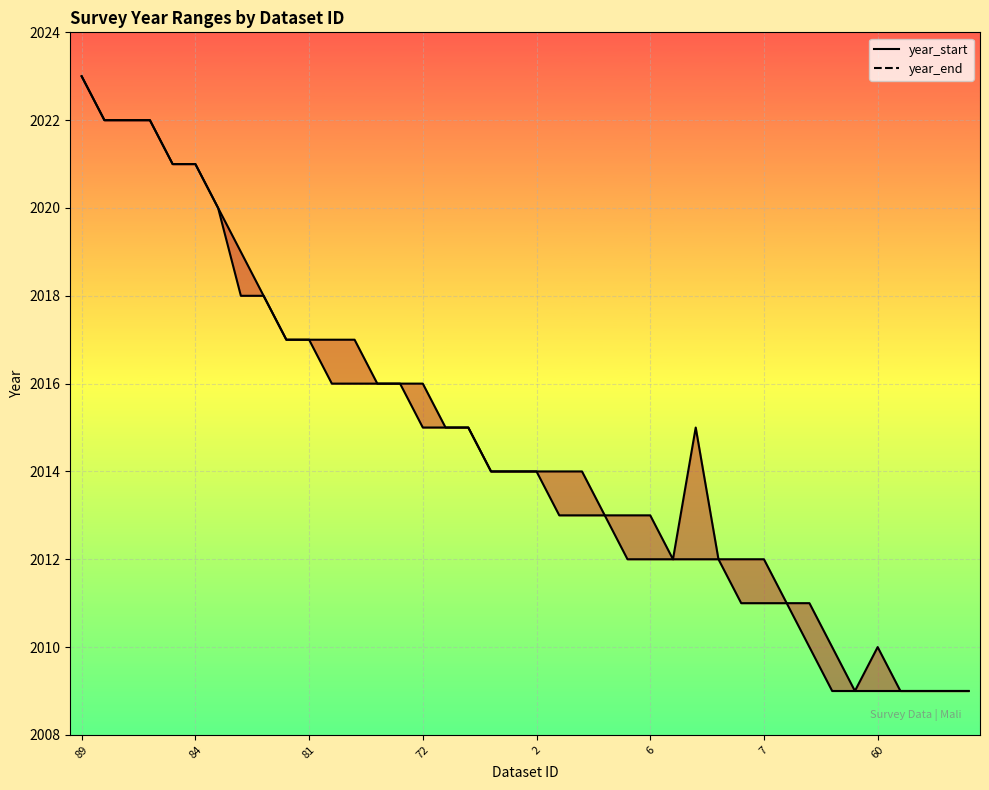

What is the label of the 16th point from the right?

24